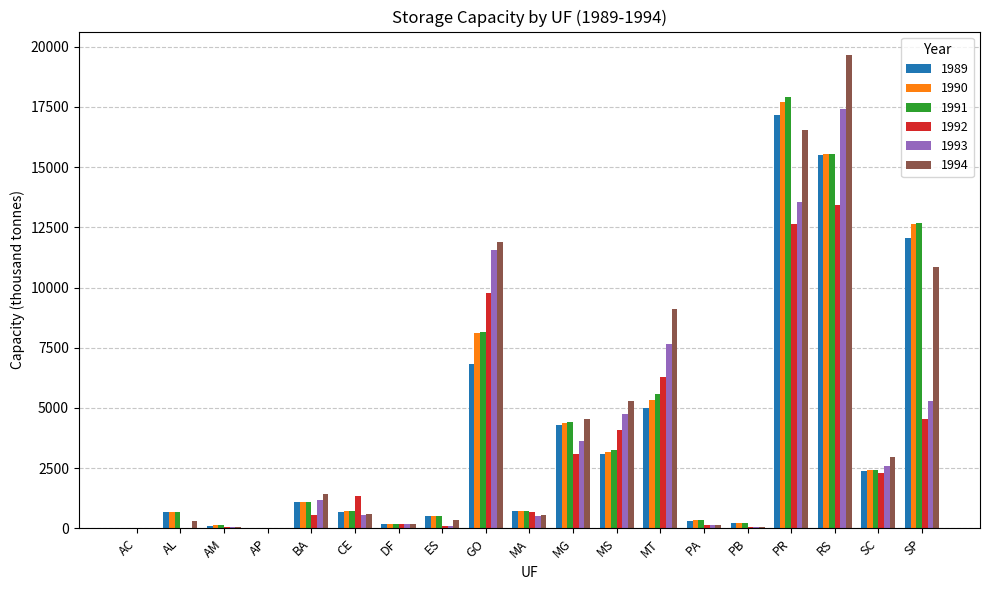

What value does the 1991 series have at PA?

337.0